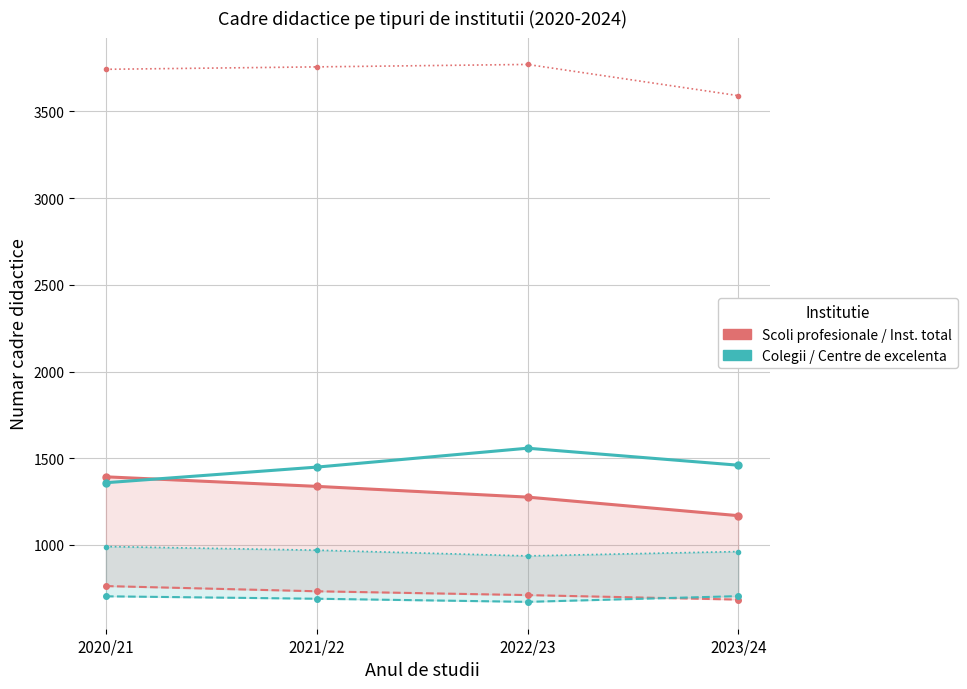

Between 2020/21 and 2021/22, which is larger?

2020/21